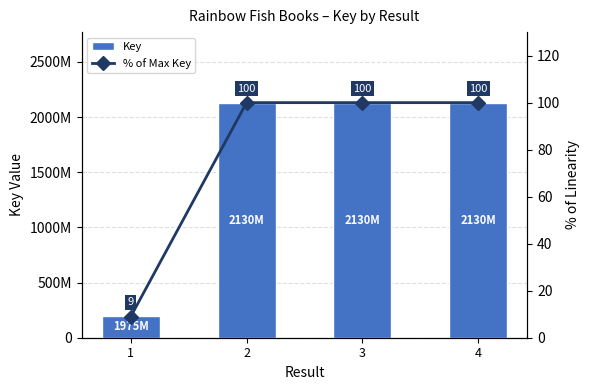

How many data points does each series have?

4